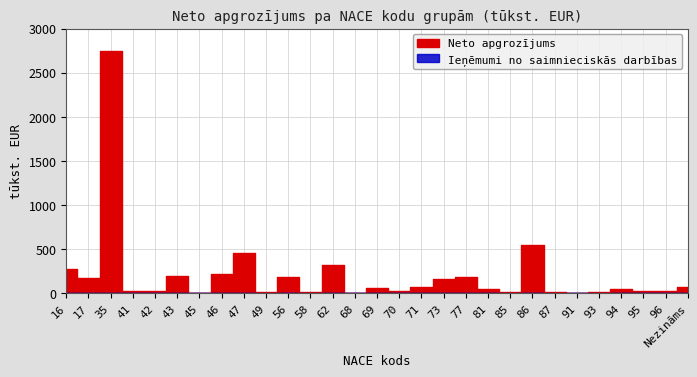

How many data points are less than 50?

14